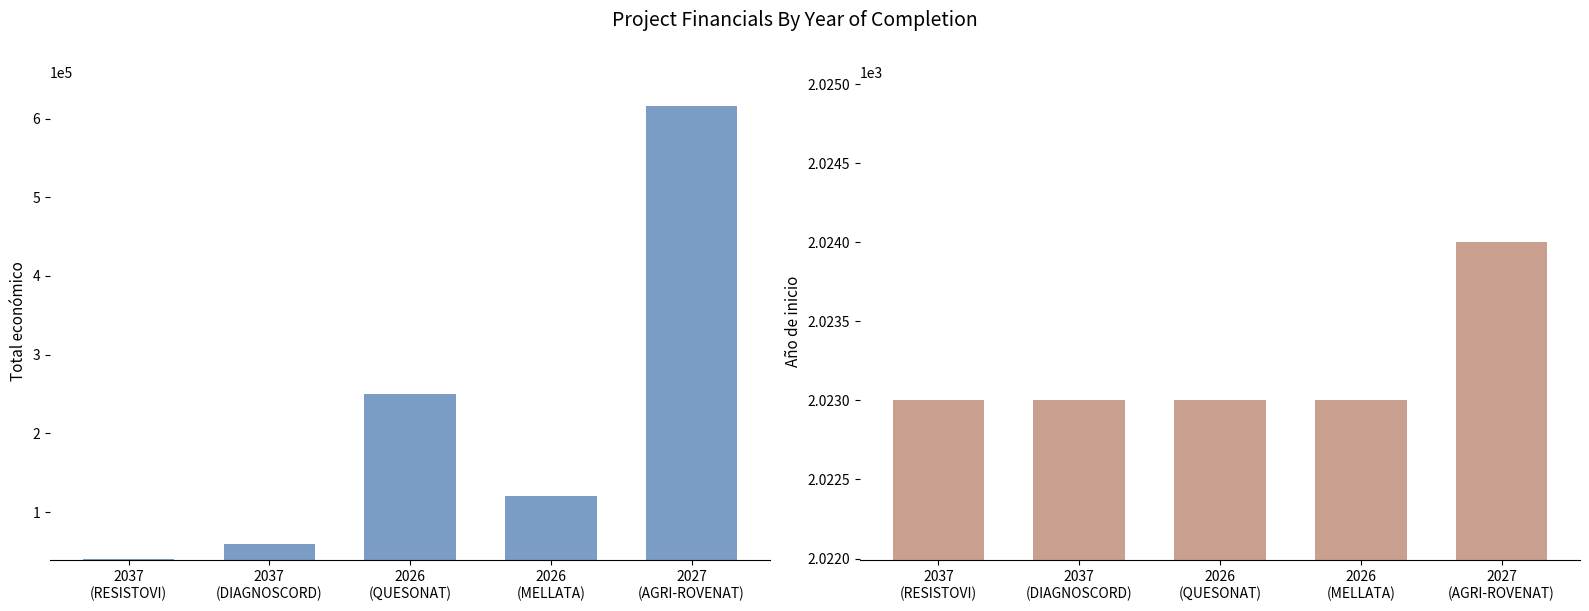

How many Año de inicio values are between 2023 and 2024?

5